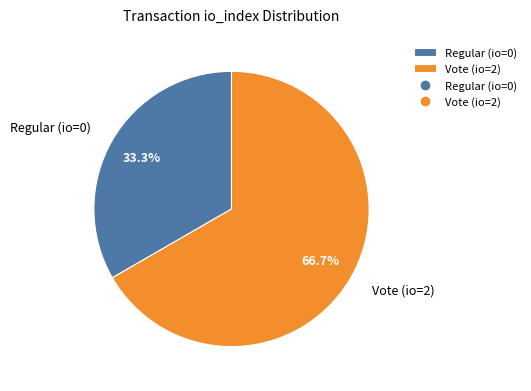

Rank the categories by value from lowest to highest.

Regular (io=0), Vote (io=2)